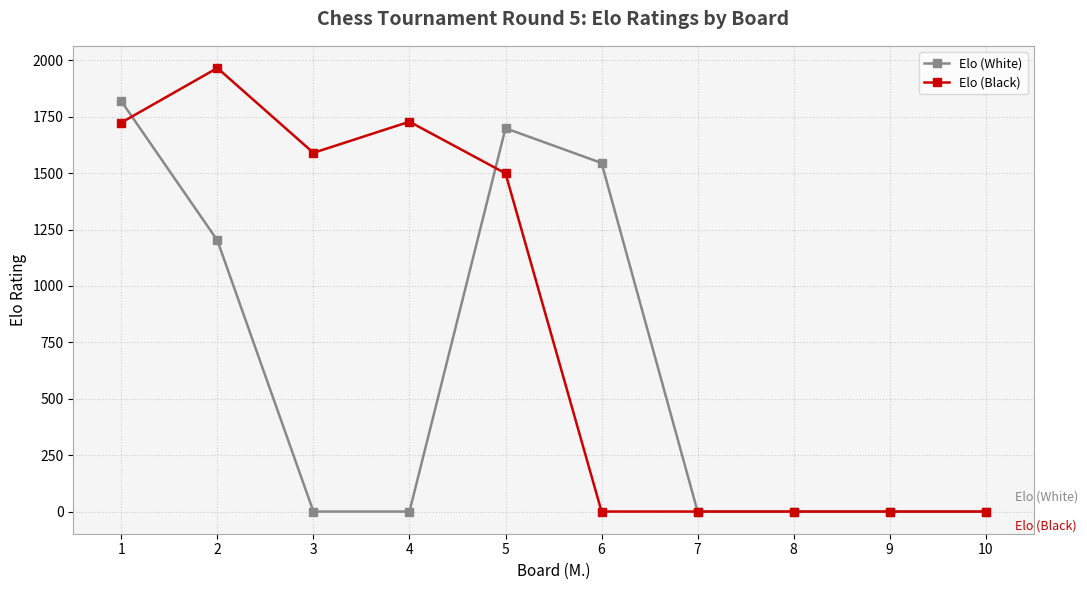

At which category does Elo (White) reach its first local peak?

5